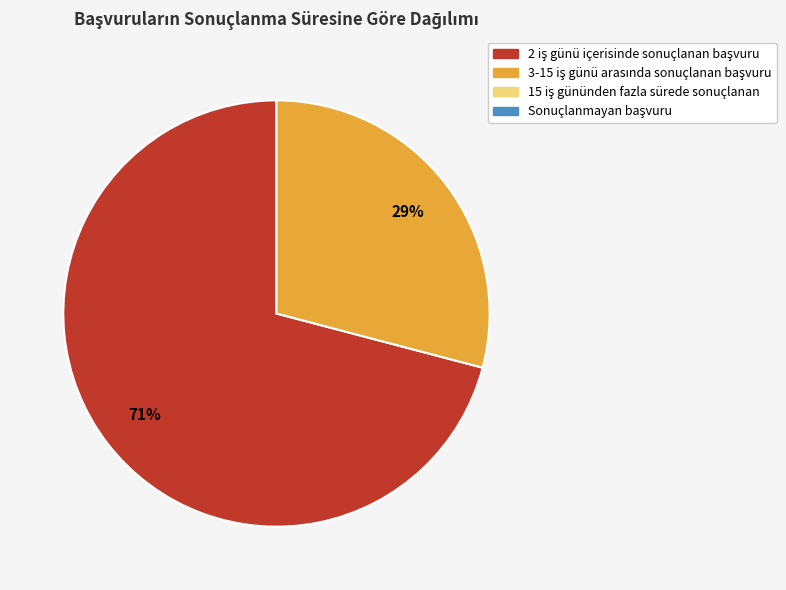

How many segments does this pie chart have?

2